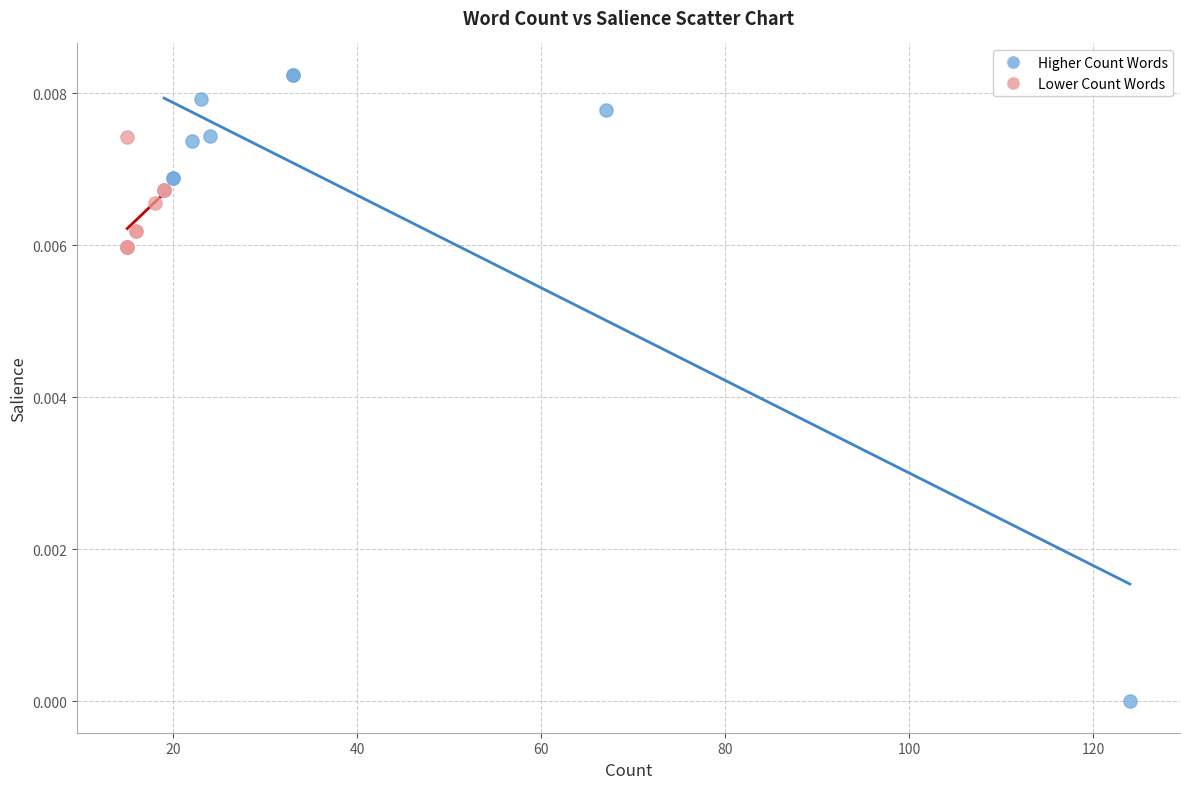

Which series reaches the minimum Y coordinate?

Higher Count Words